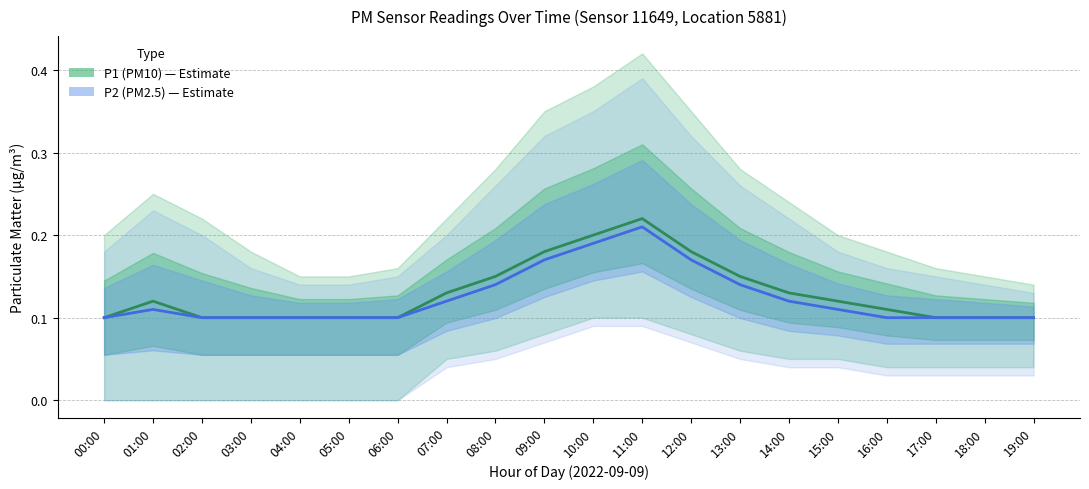

What are all the series names shown in the legend?

P1 (PM10), P2 (PM2.5)